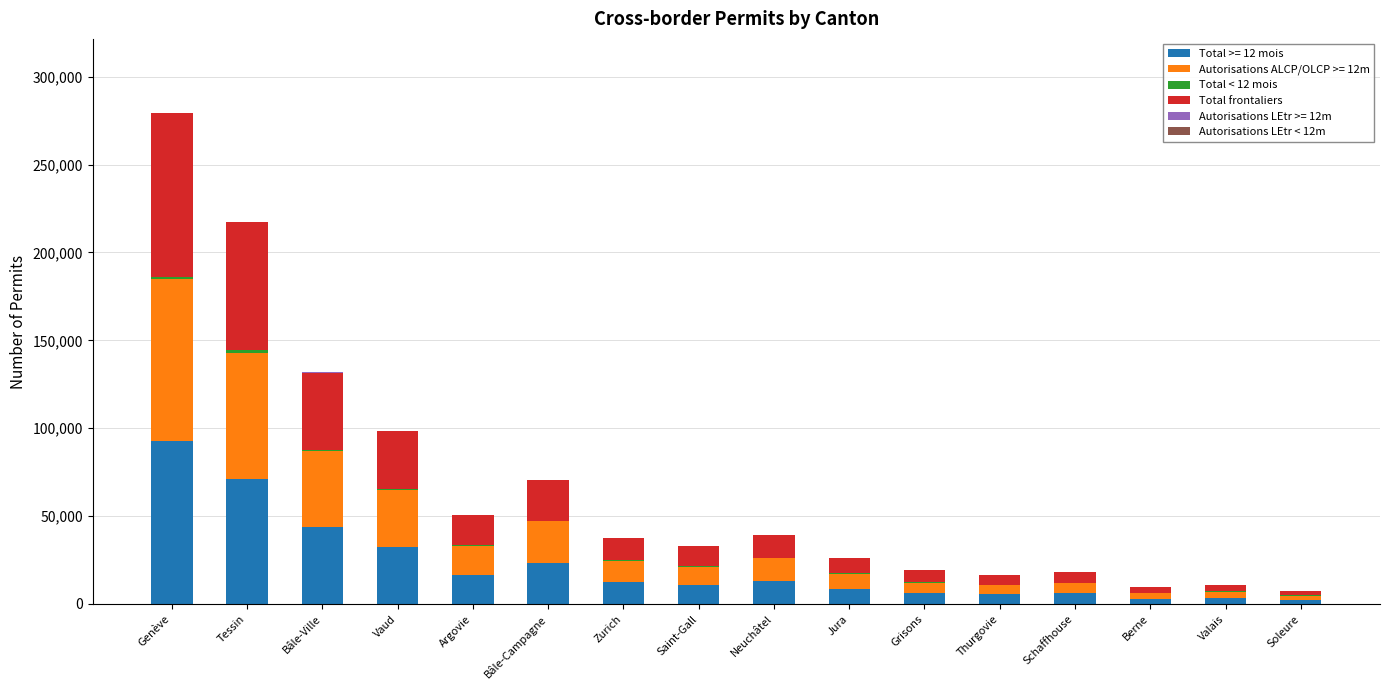

Is it true that Total >= 12 mois equals 28948 at Bâle-Ville?

False